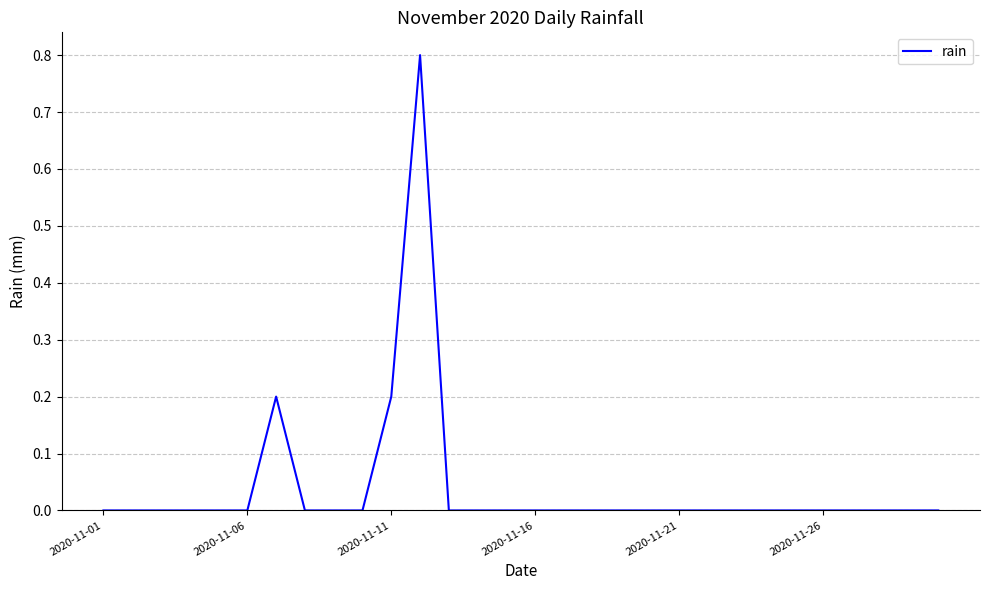

Reading right to left, what are all the values shown in this chart?

0.0	0.0	0.0	0.0	0.0	0.0	0.0	0.0	0.0	0.0	0.0	0.0	0.0	0.0	0.0	0.0	0.0	0.0	0.8	0.2	0.0	0.0	0.0	0.2	0.0	0.0	0.0	0.0	0.0	0.0